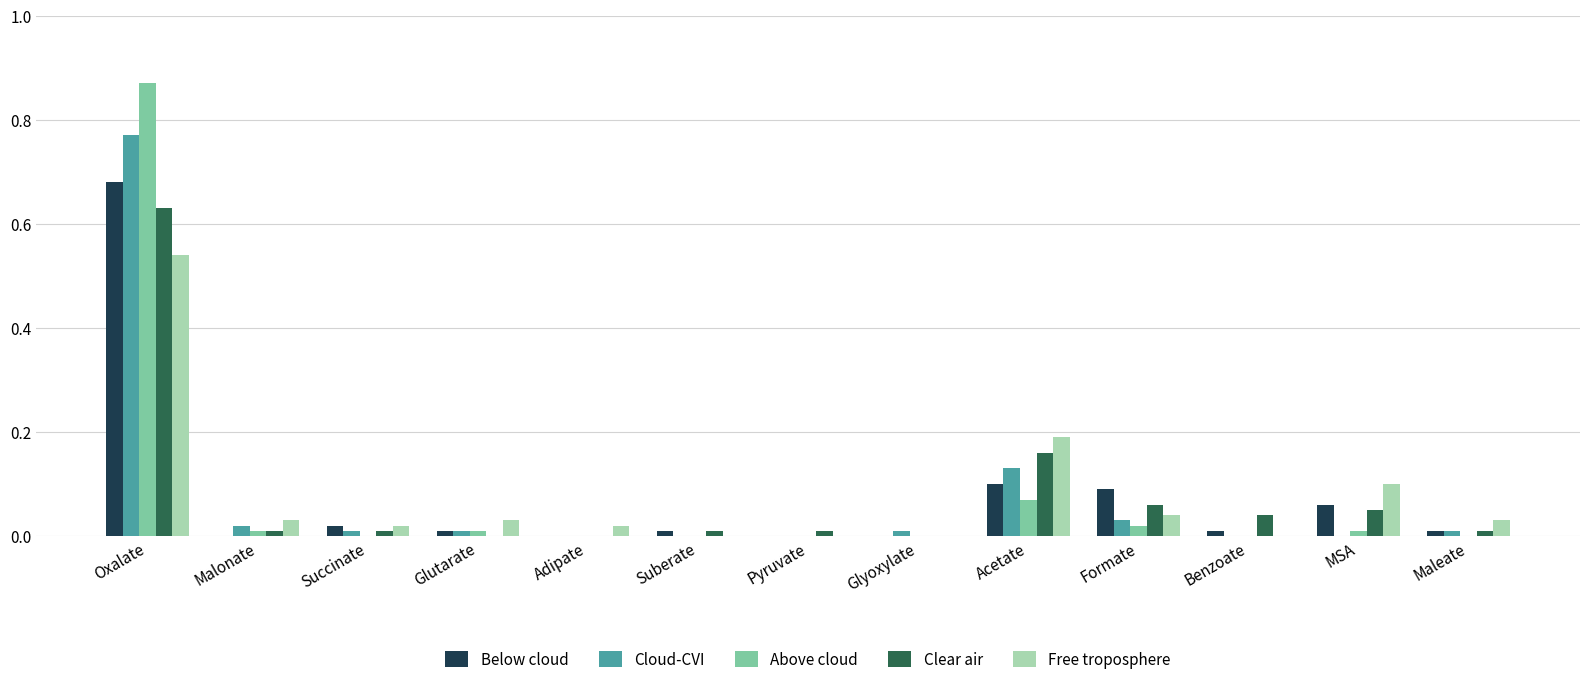

At which category is the sum across all series the highest?

Oxalate